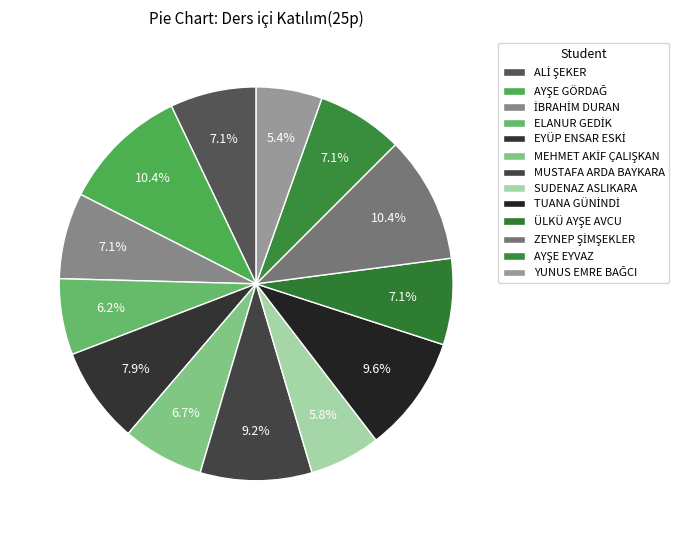

Count the number of slices in the pie.

13